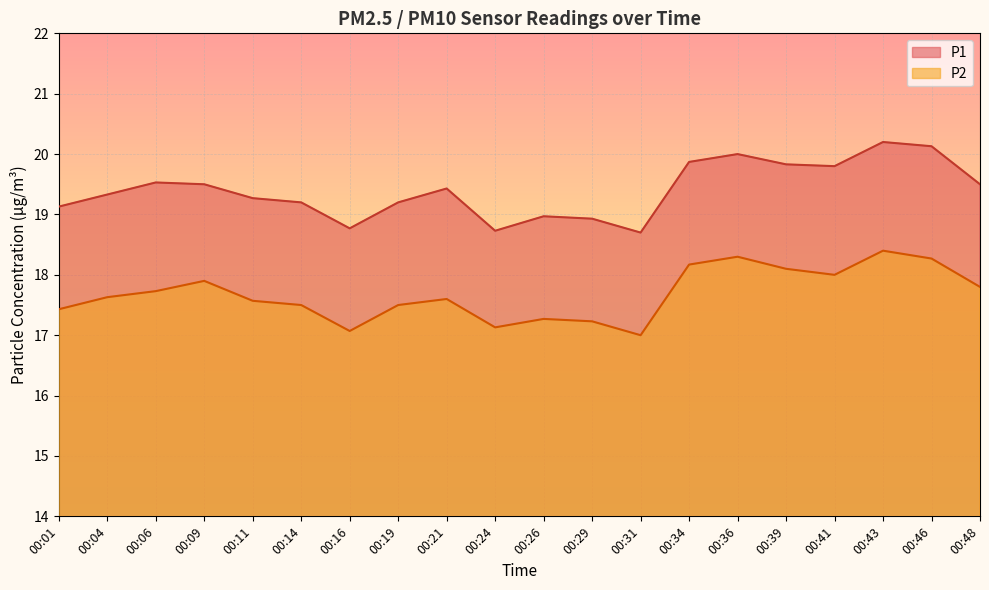

At which category does the chart reach its minimum across all series?

00:31